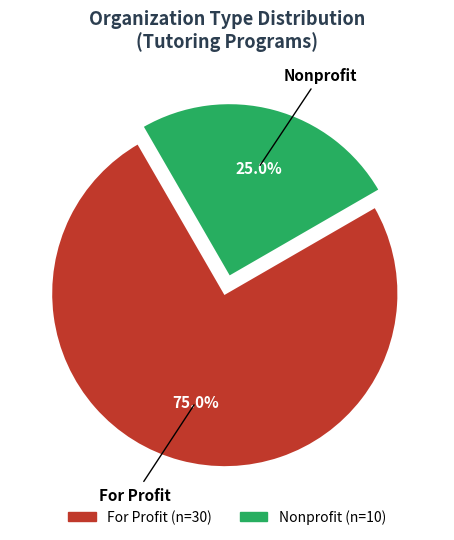

How many segments does this pie chart have?

2